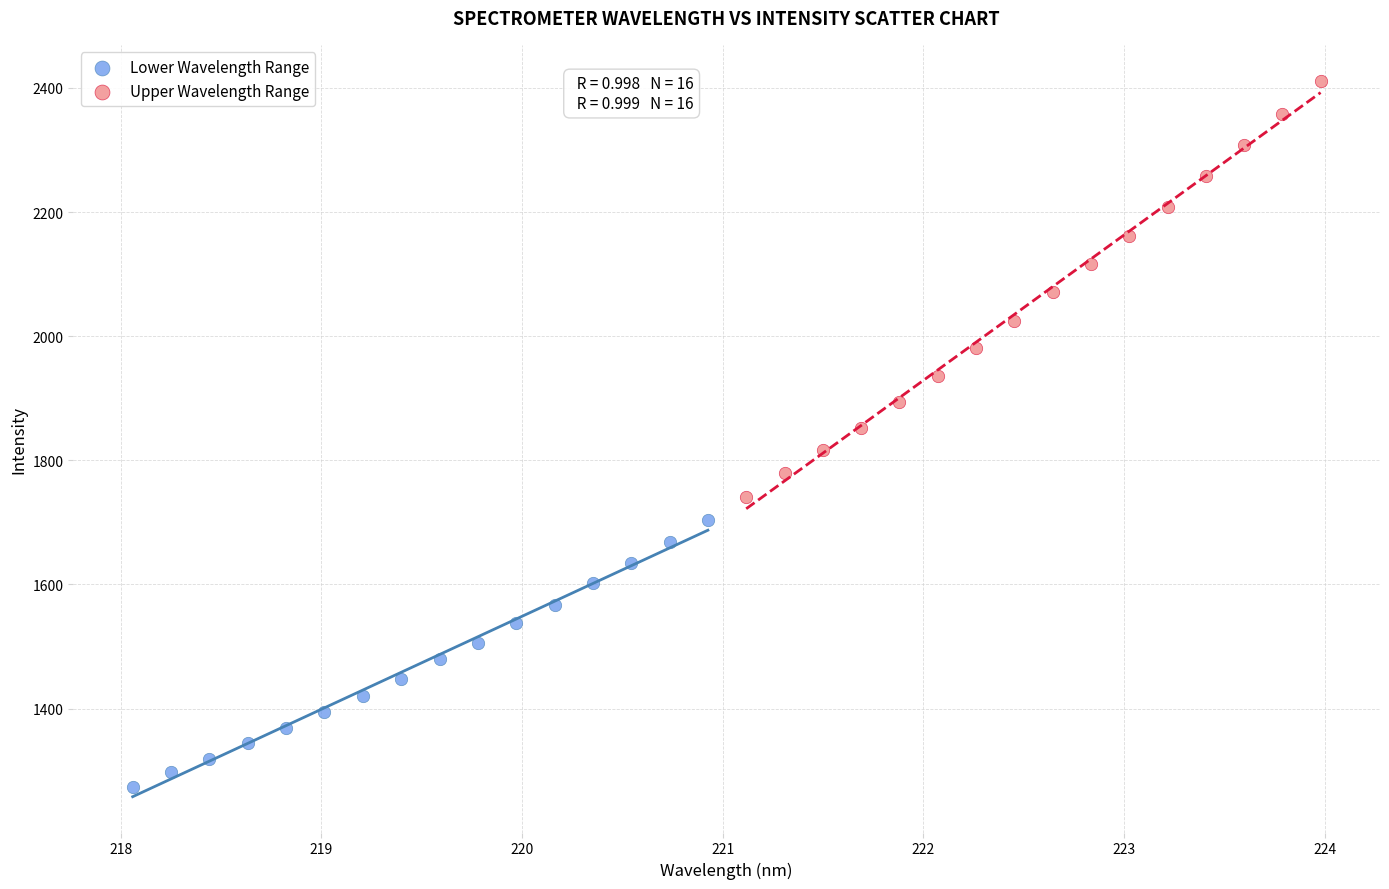

Which series reaches the minimum Y coordinate?

Lower Wavelength Range